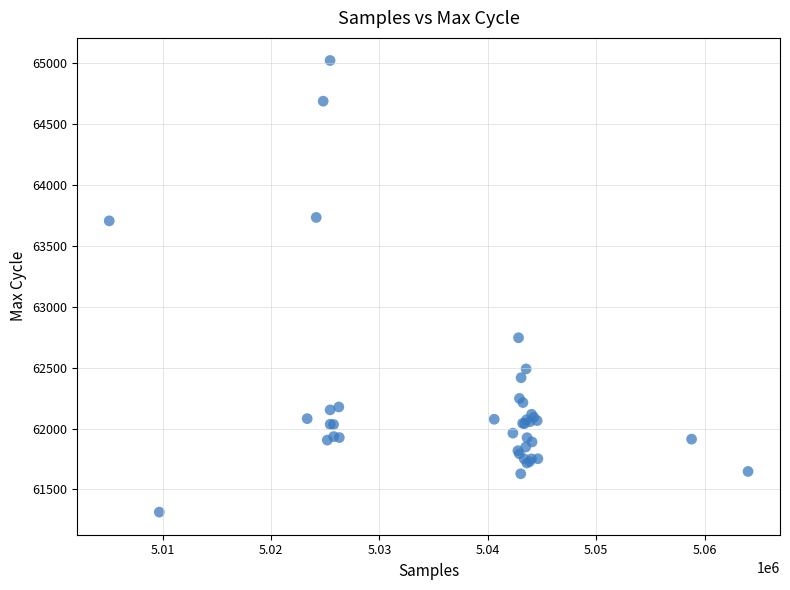

What Y value in the scatter plot is closest to 63167?

62745